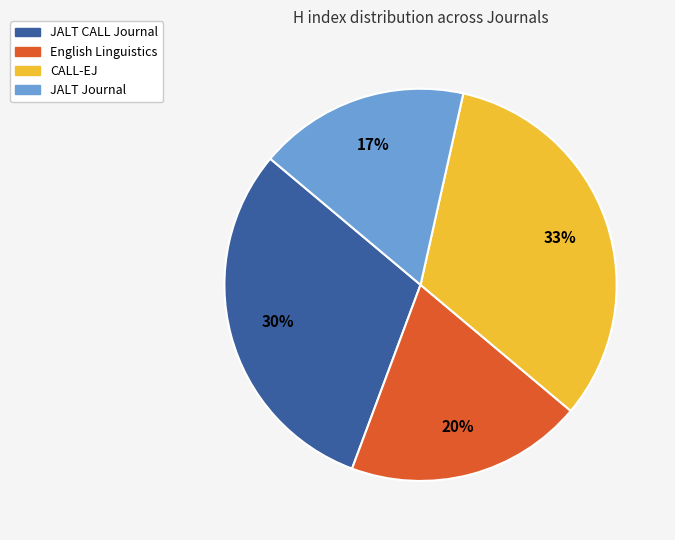

How many slices are in this pie chart?

4